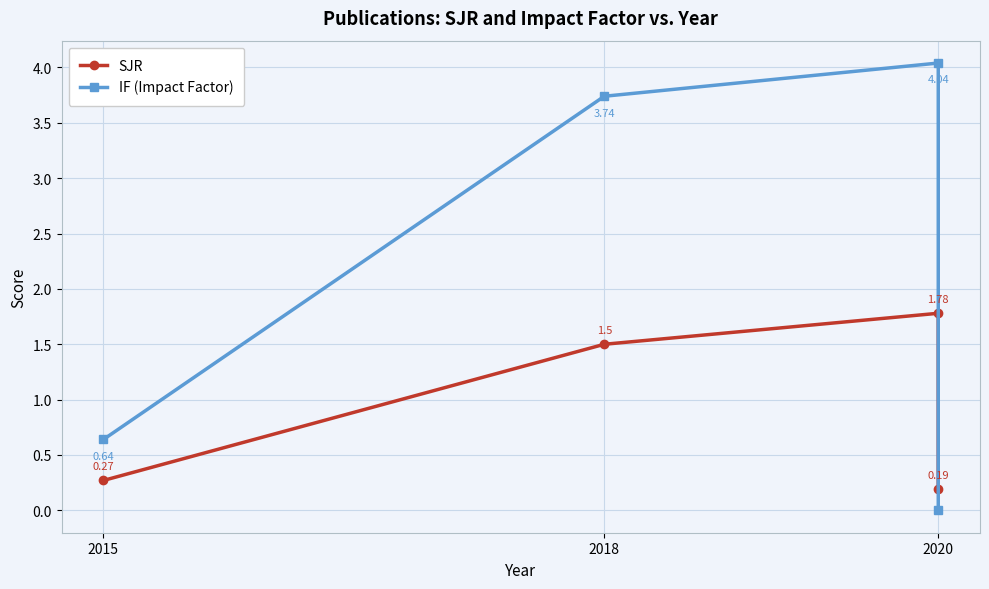

What is the sum of all SJR values?

3.7